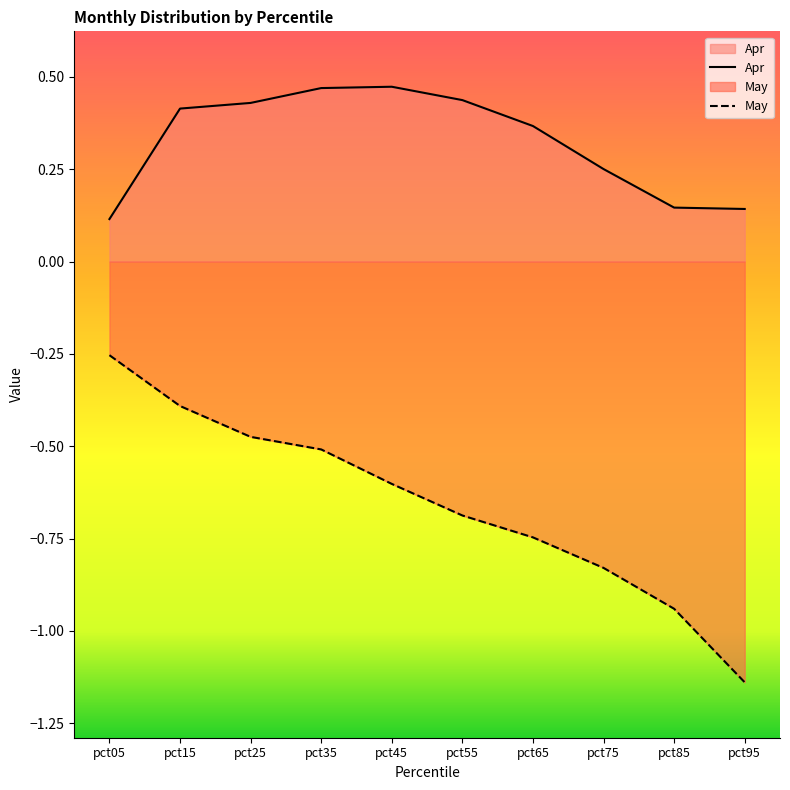

The Apr series shows 0.5 at pct45. True or false?

True